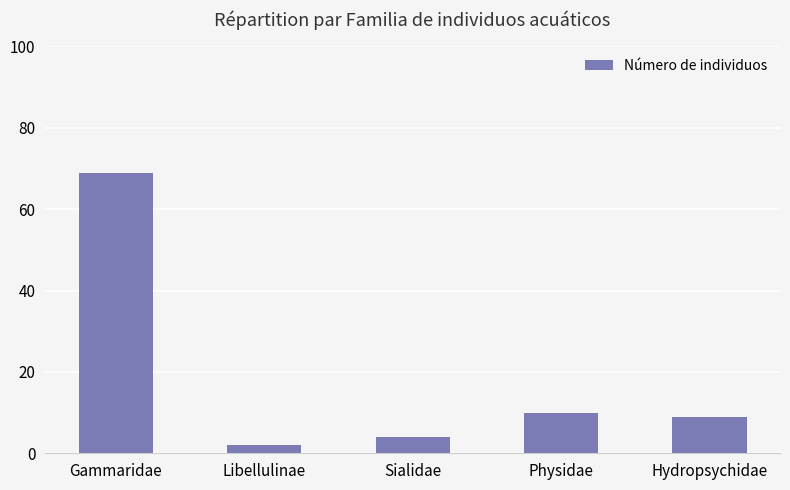

Reading left to right, transcribe all the data shown in this chart.

69	2	4	10	9